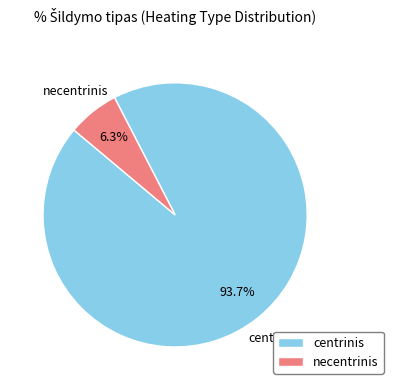

True or false: necentrinis accounts for 6% of the total.

True